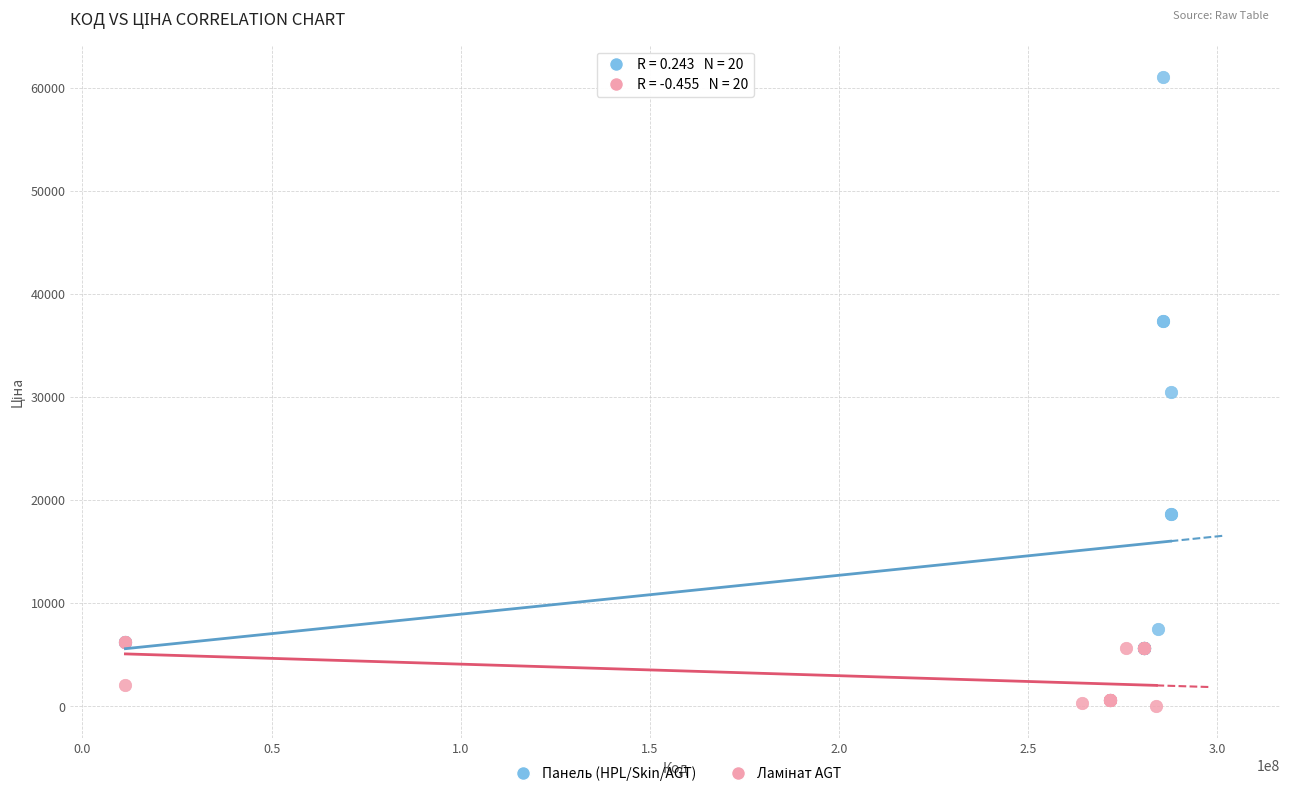

Which series has the largest Y range (max minus min)?

Панель (HPL/Skin/AGT)